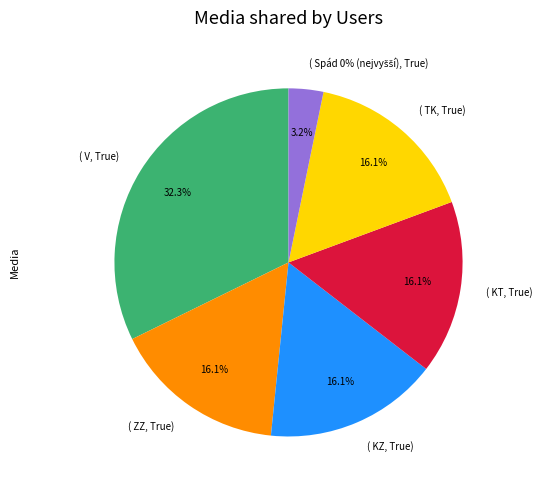

Is ZZ the majority of the pie?

No